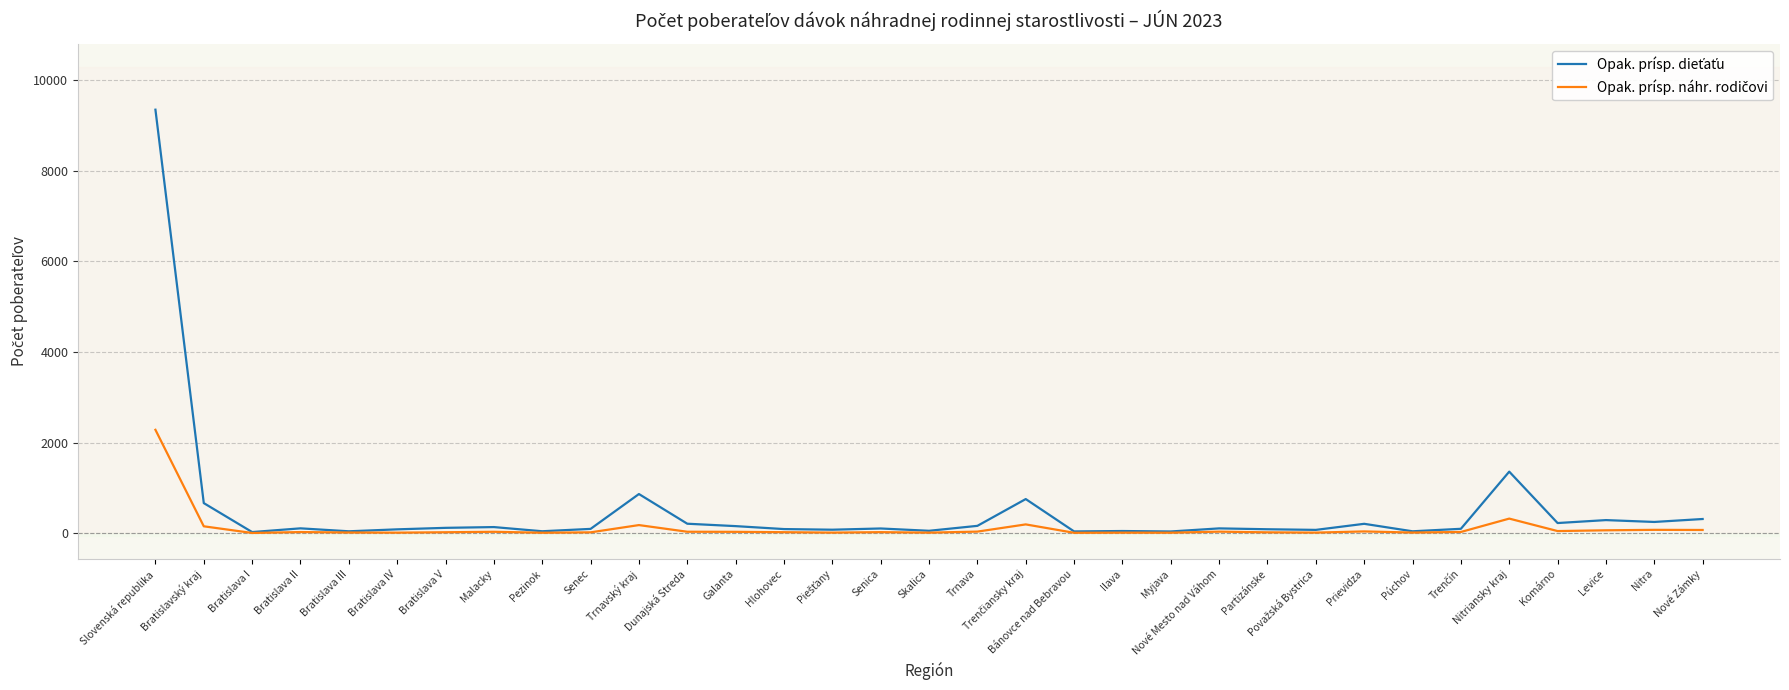

What is the greatest value displayed?

9346